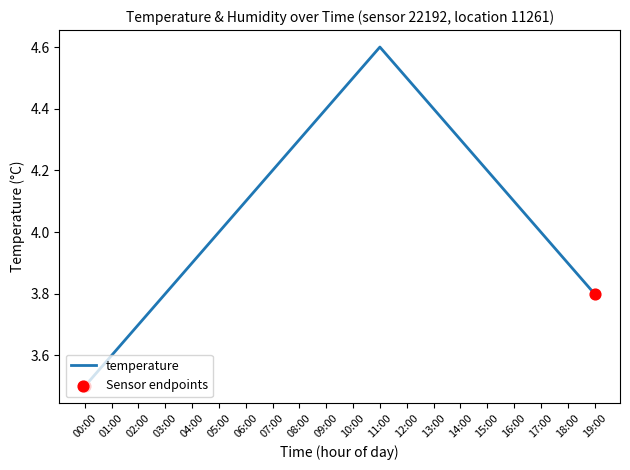

What is the ratio of the value at 04:00 to the value at 19:00?

1.0